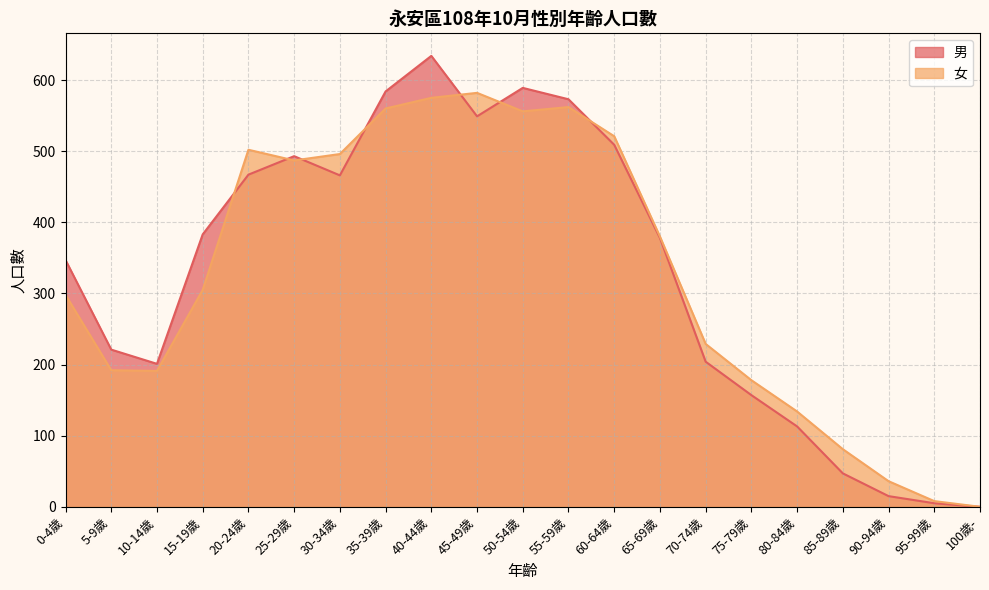

Rank the series by their maximum value, from lowest to highest.

女, 男